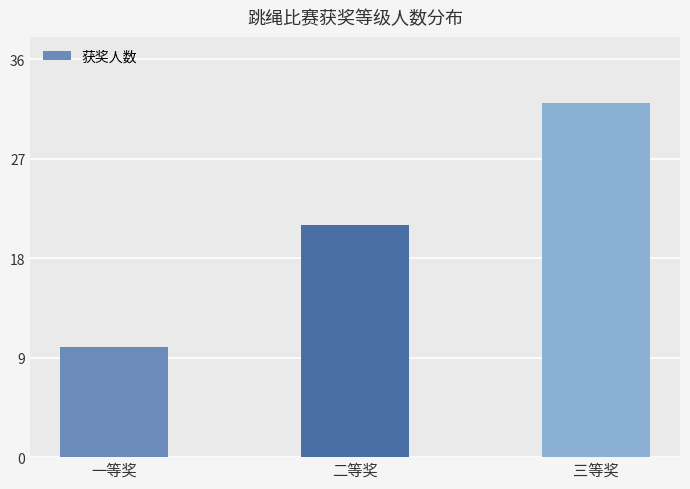

What is the label of the 1st bar from the right?

三等奖